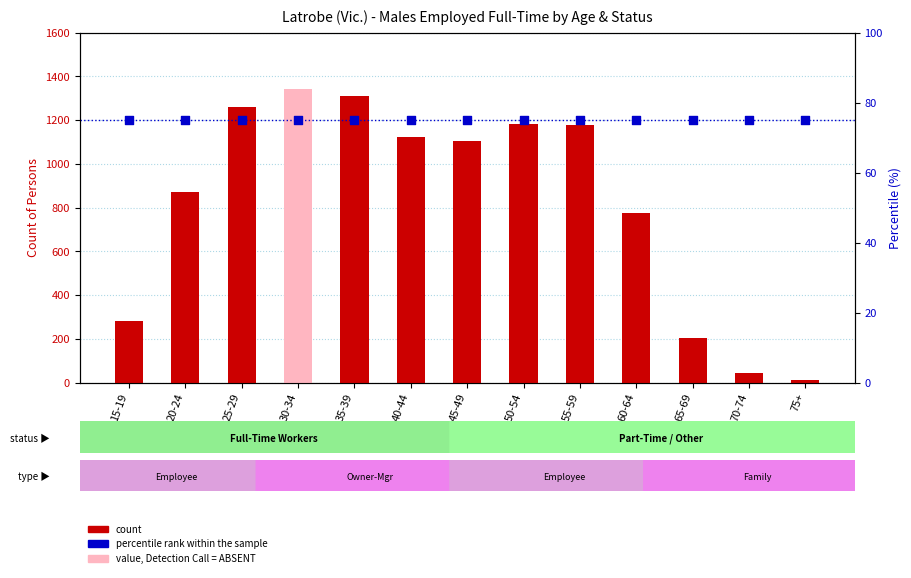

Which series has the largest total across all categories?

count